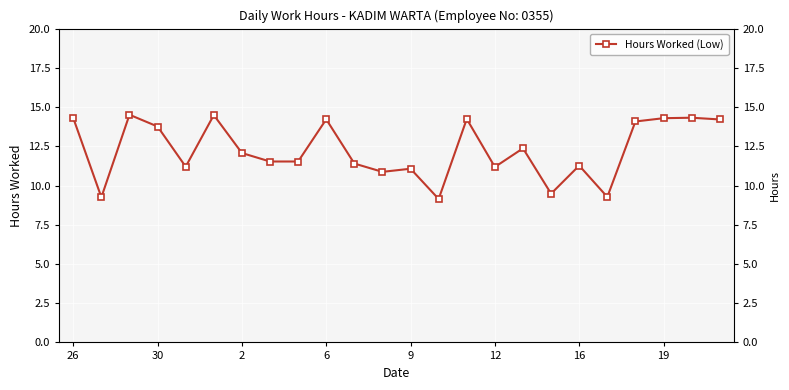

Between 2 and 12, which is larger?

2